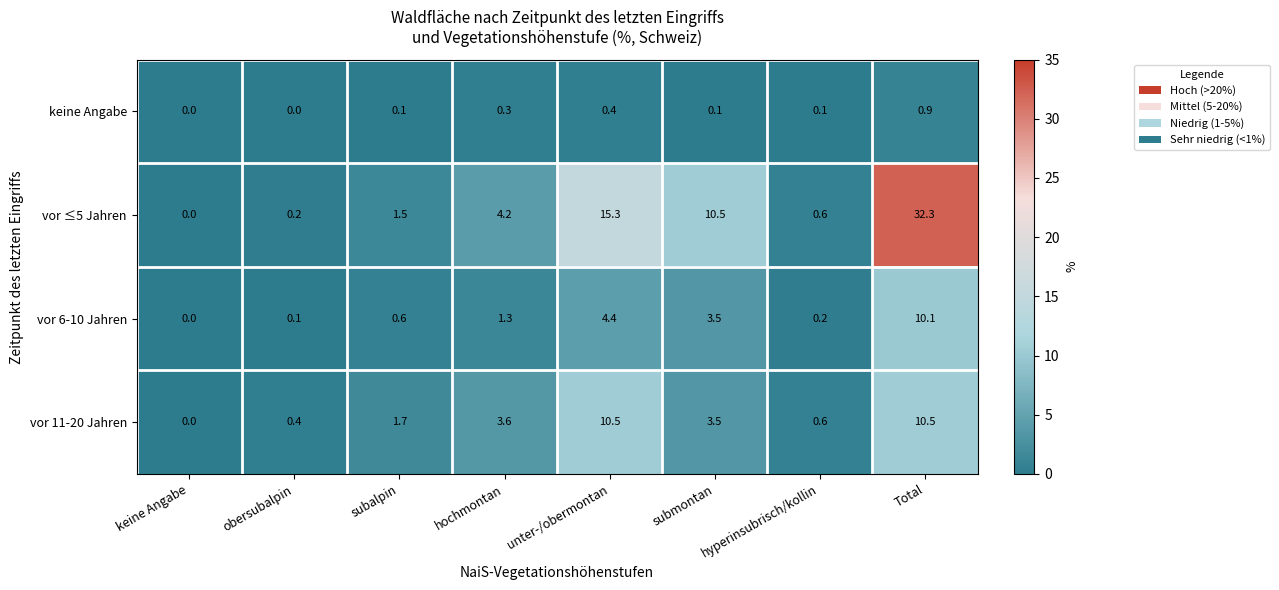

At which category is the sum across all series the highest?

Total